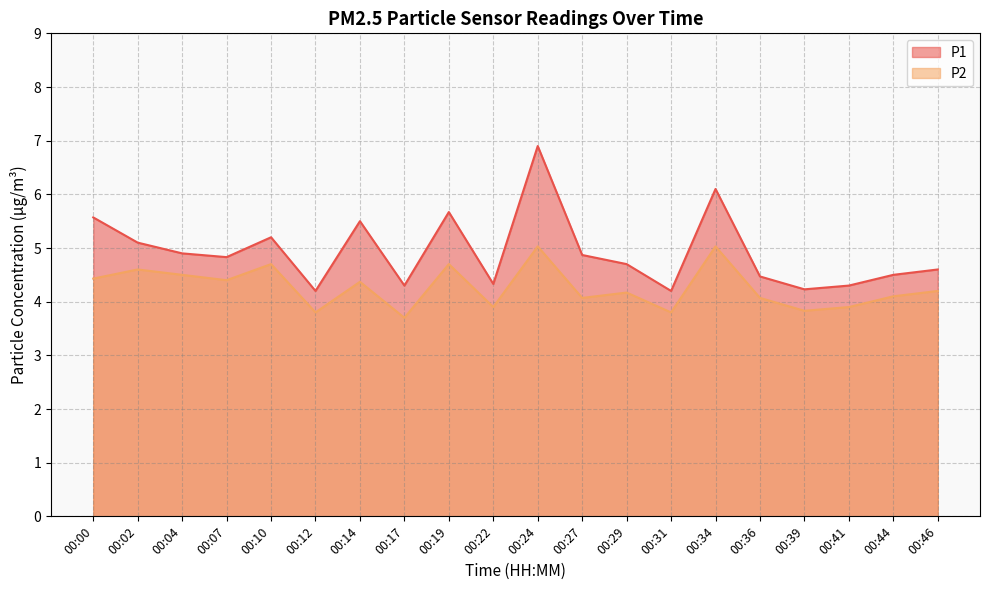

Reading left to right, list all the values displayed in this chart.

P1: 00:00=5.6	00:02=5.1	00:04=4.9	00:07=4.8	00:10=5.2	00:12=4.2	00:14=5.5	00:17=4.3	00:19=5.7	00:22=4.3	00:24=6.9	00:27=4.9	00:29=4.7	00:31=4.2	00:34=6.1	00:36=4.5	00:39=4.2	00:41=4.3	00:44=4.5	00:46=4.6
P2: 00:00=4.4	00:02=4.6	00:04=4.5	00:07=4.4	00:10=4.7	00:12=3.8	00:14=4.4	00:17=3.7	00:19=4.7	00:22=3.9	00:24=5.0	00:27=4.1	00:29=4.2	00:31=3.8	00:34=5.0	00:36=4.1	00:39=3.8	00:41=3.9	00:44=4.1	00:46=4.2